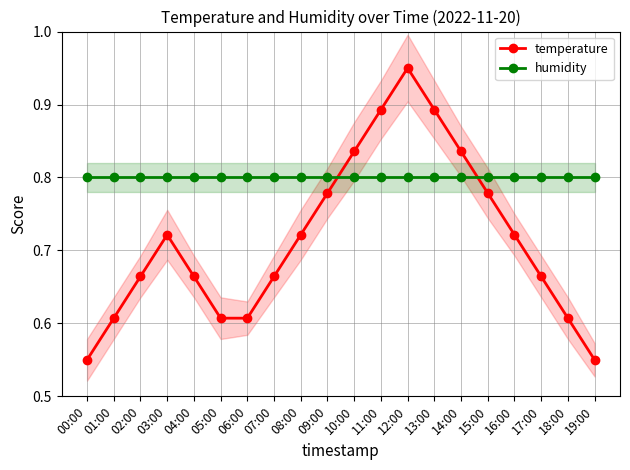

What is the greatest value displayed?

1.0